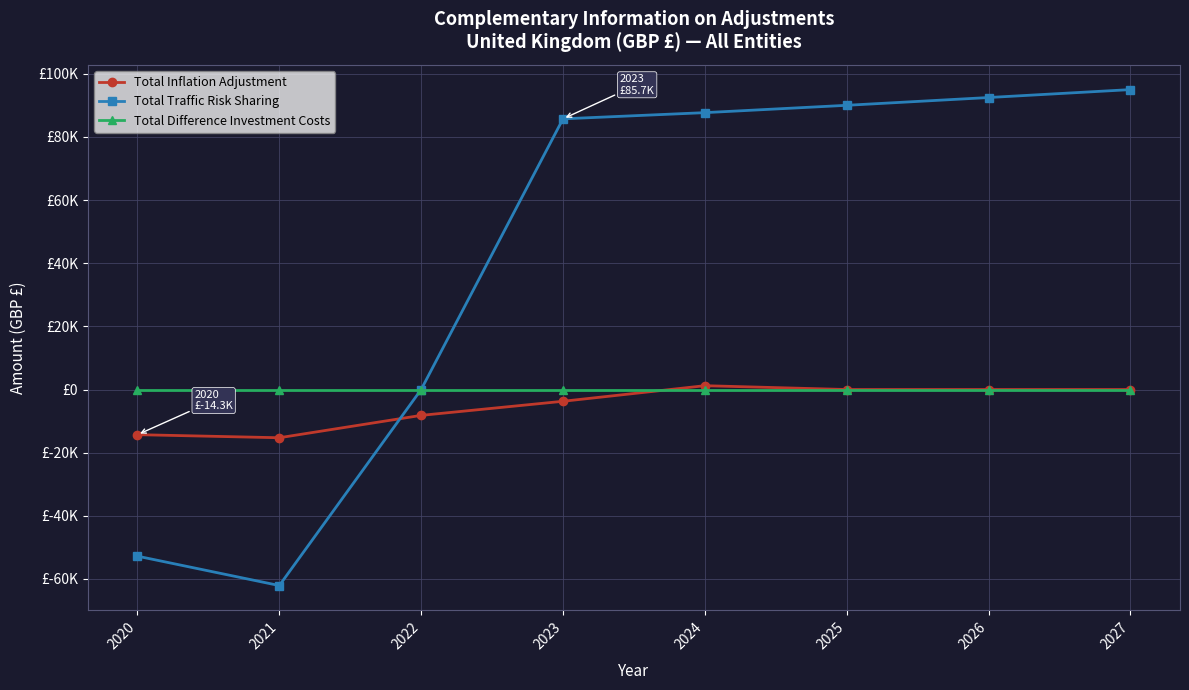

Reading right to left, extract all data points from this chart.

Total Inflation Adjustment: 0.0	0.0	0.0	1211.0	-3724.4	-8185.9	-15272.3	-14298.9
Total Traffic Risk Sharing: 94985.3	92475.8	90014.2	87689.3	85729.3	0.0	-62084.3	-52778.6
Total Difference Investment Costs: 0.0	0.0	0.0	0.0	0.0	0.0	0.0	0.0